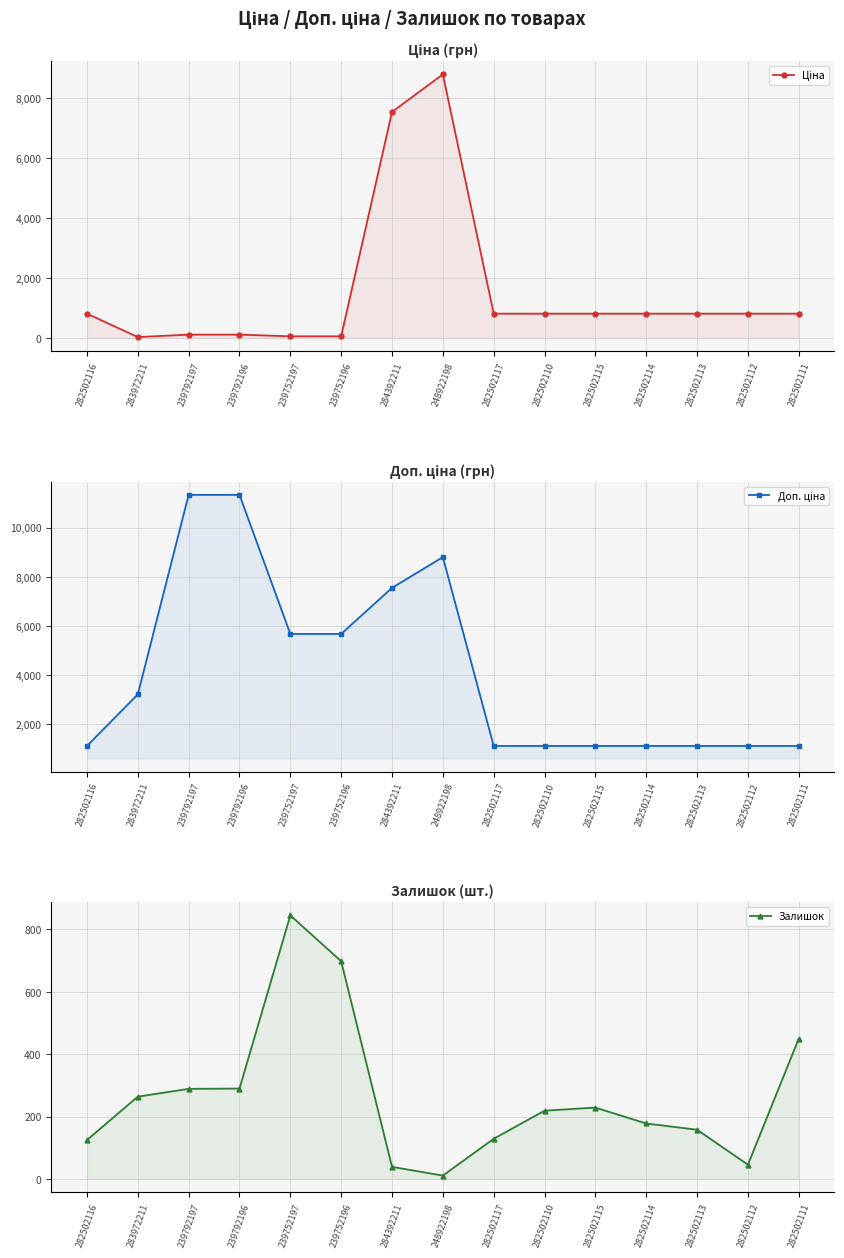

What are all the series names shown in the legend?

Ціна, Доп. ціна, Залишок